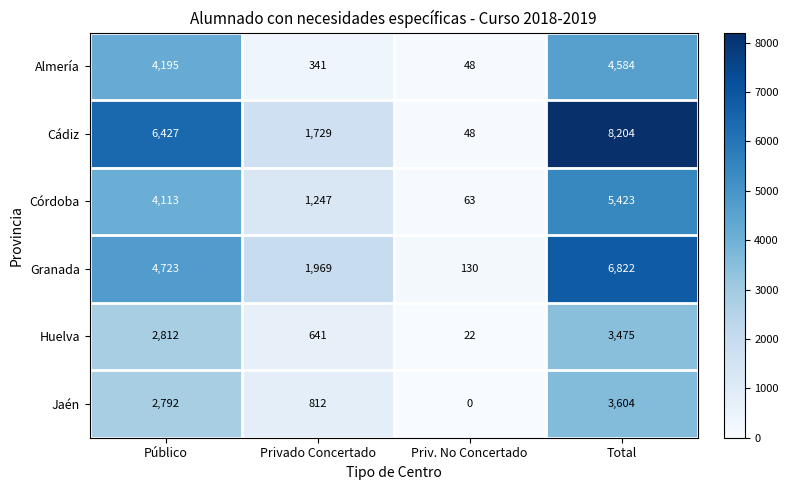

At which label is Córdoba closest to 2743?

Público